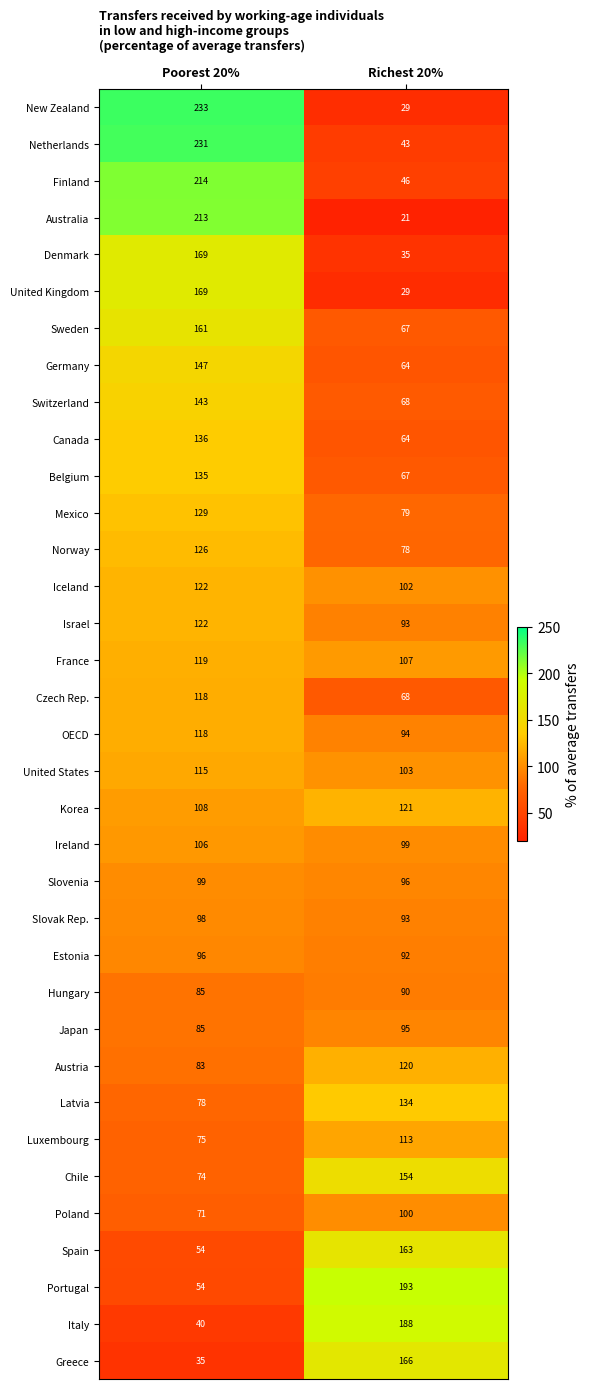

List the labels in order of Czech Rep. value, largest first.

Poorest 20%, Richest 20%